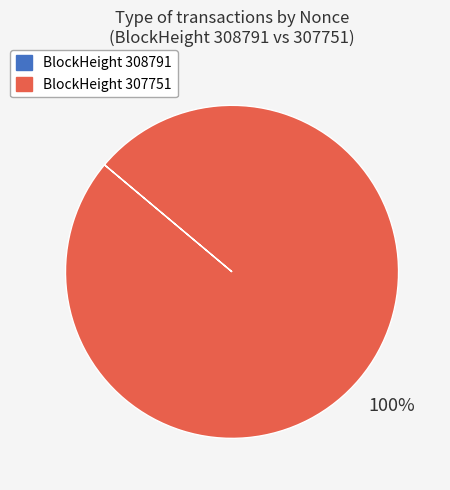

To the nearest percent, what portion does BlockHeight 307751 represent?

100%